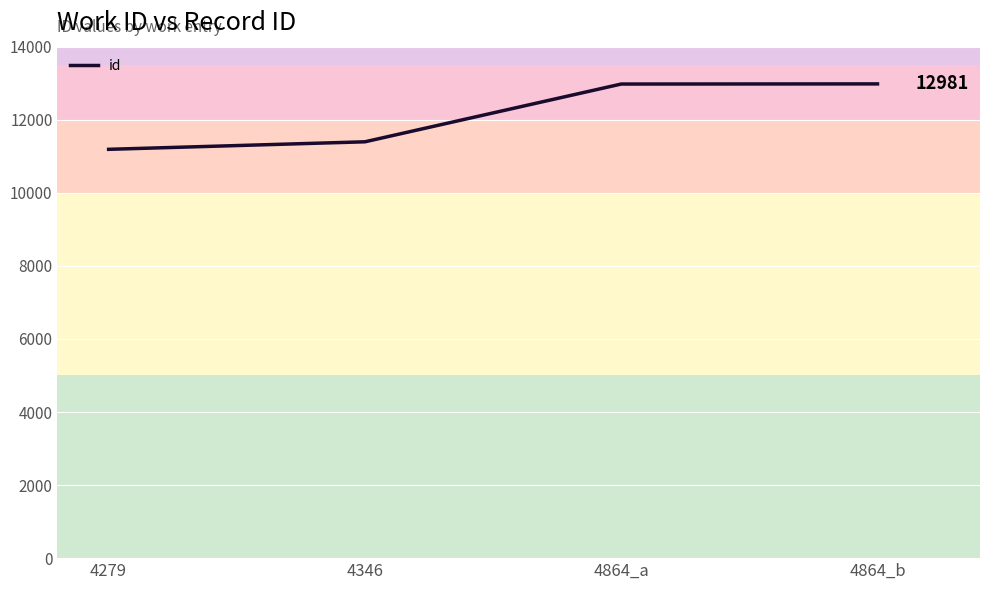

Where is the data nearest to the value 12085?

4346